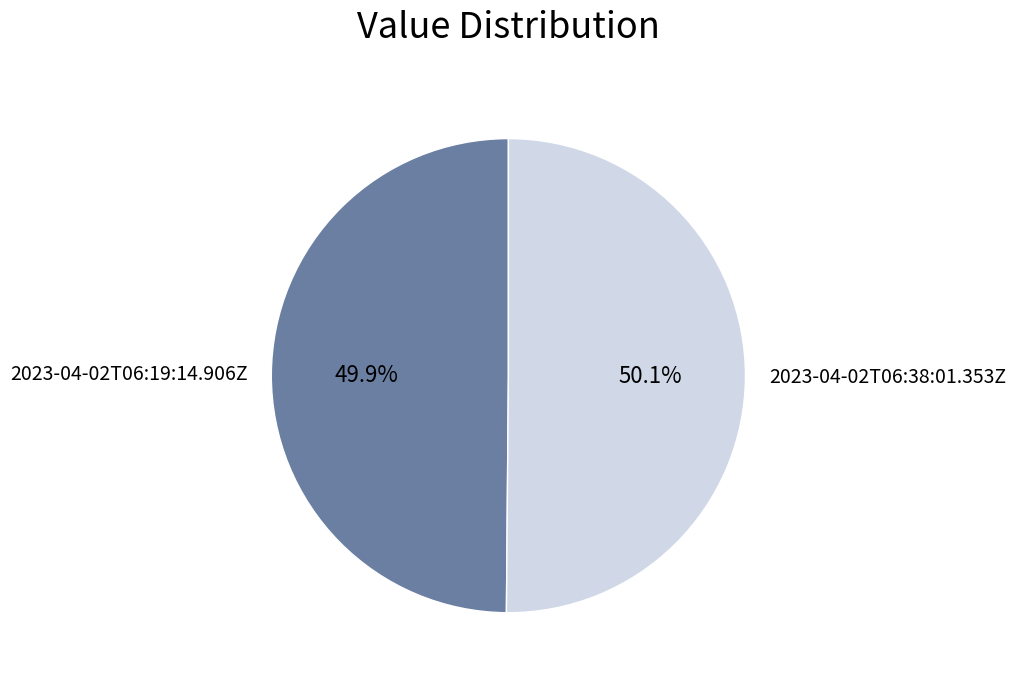

Is it true that 2023-04-02T06:38:01.353Z is 60% of the pie?

False